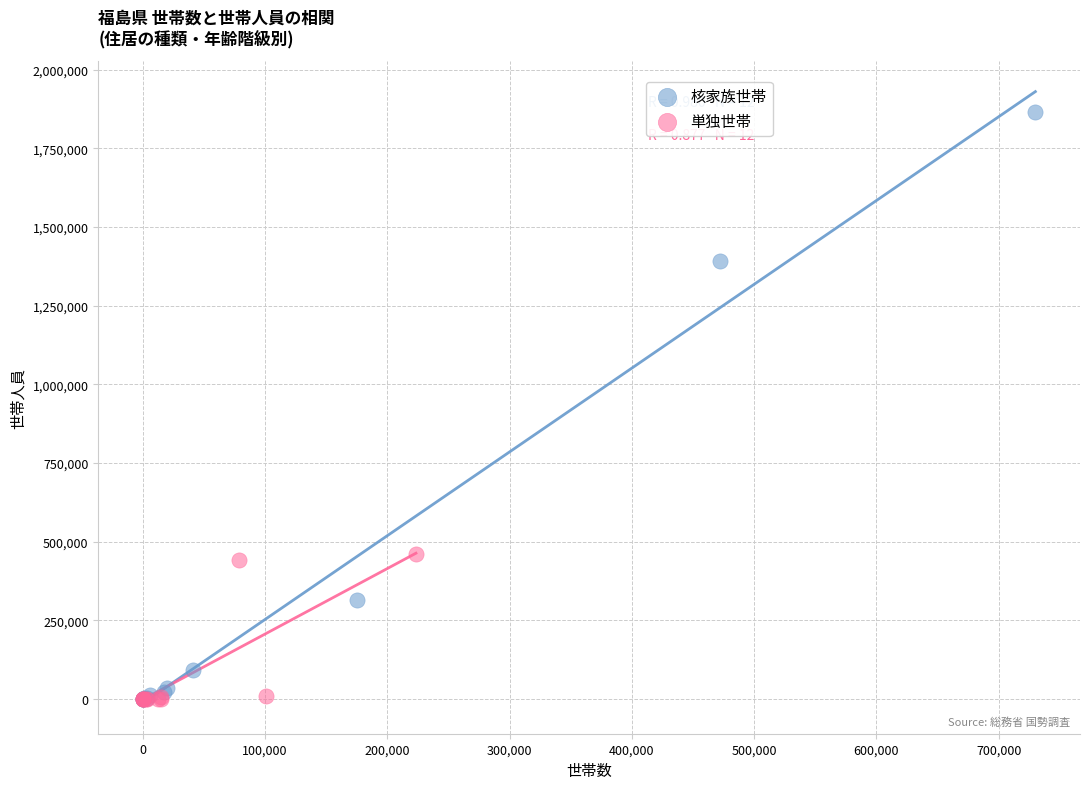

Which series reaches the maximum Y coordinate?

核家族世帯